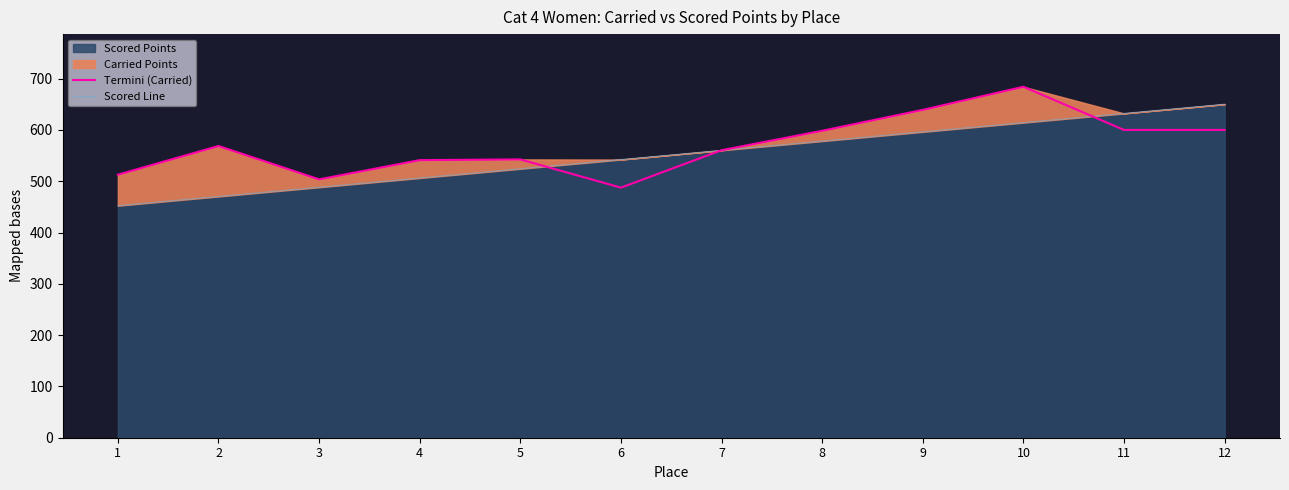

Does the chart have visible grid lines?

No